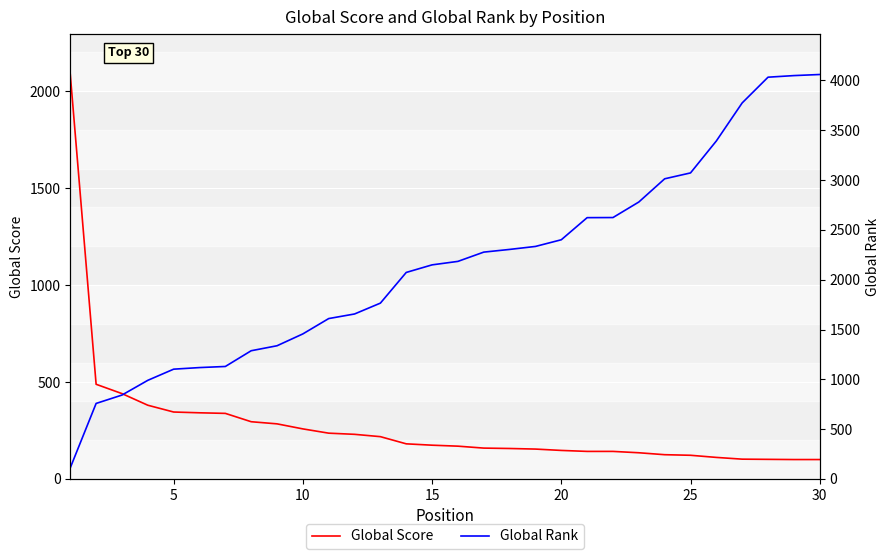

What is the difference between the highest and lowest values at 20?

2254